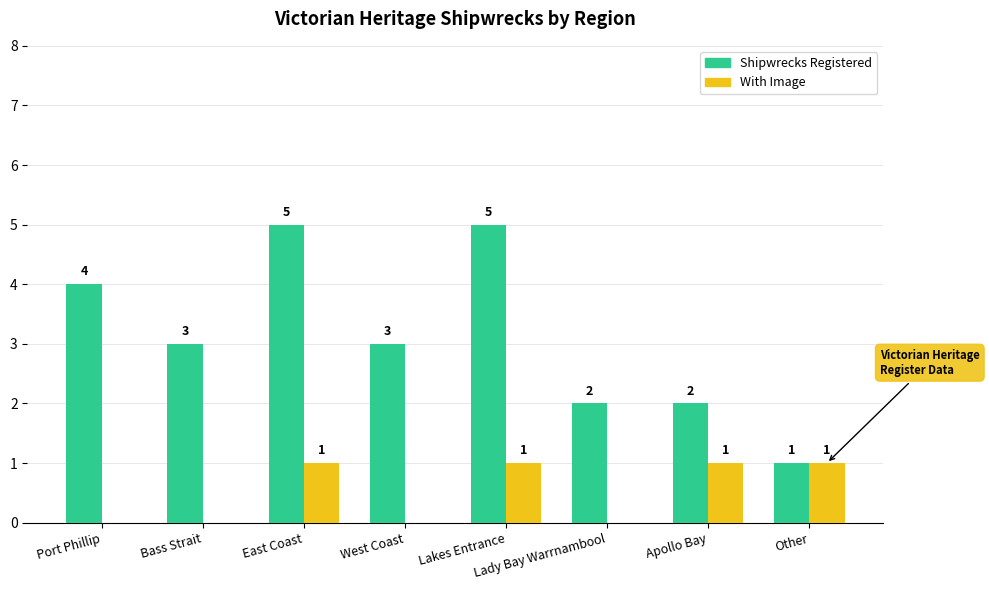

What is the highest value of the Shipwrecks Registered series?

5